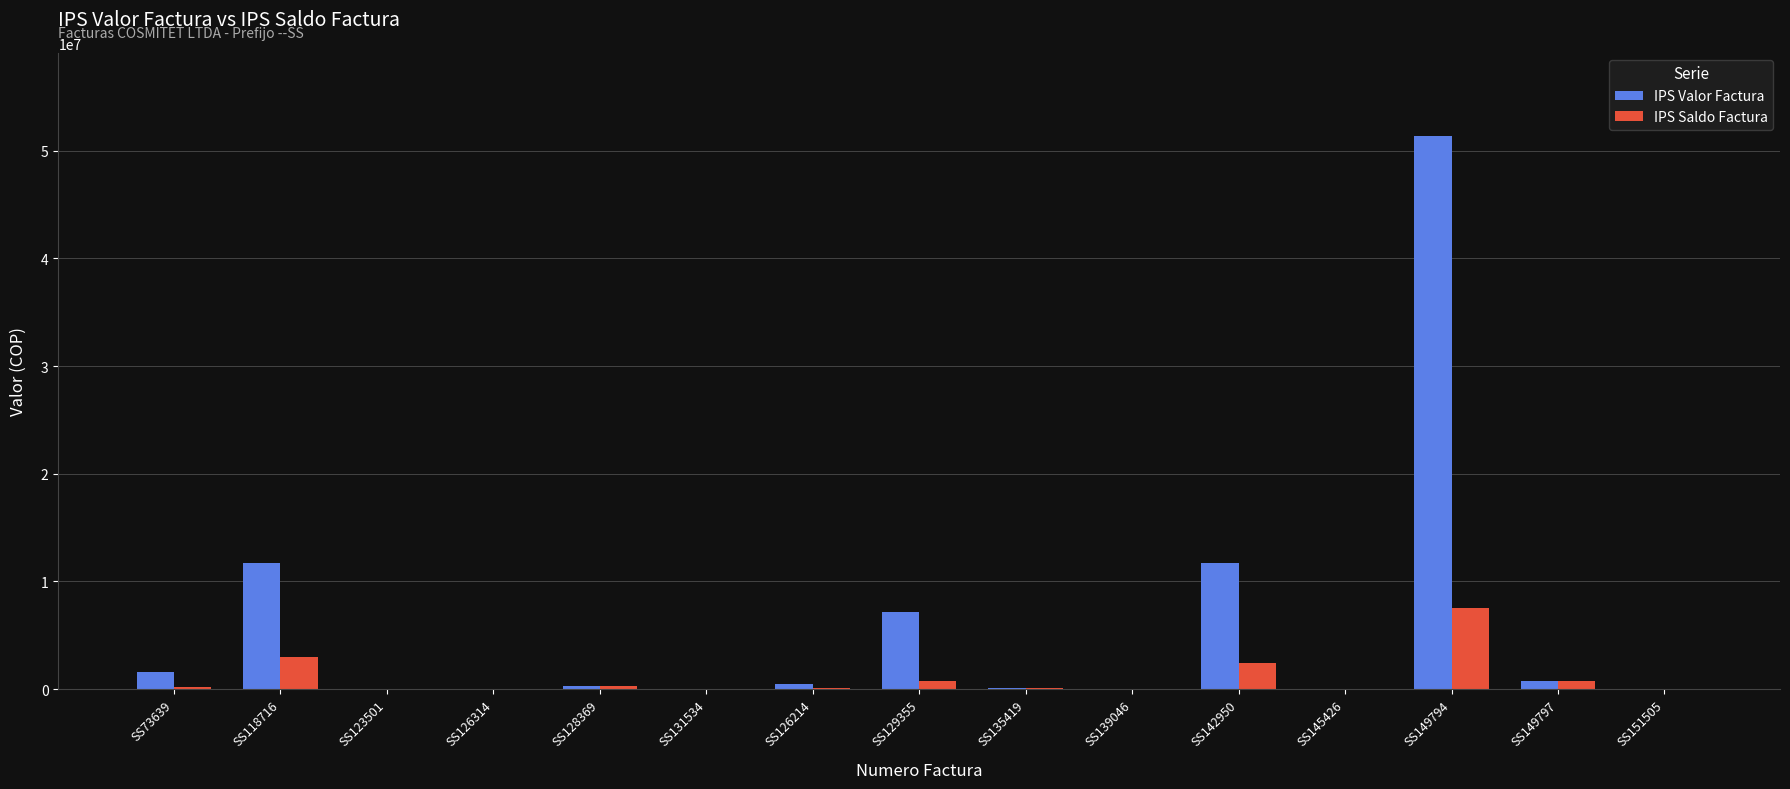

What is the maximum value shown in the chart?

51384996